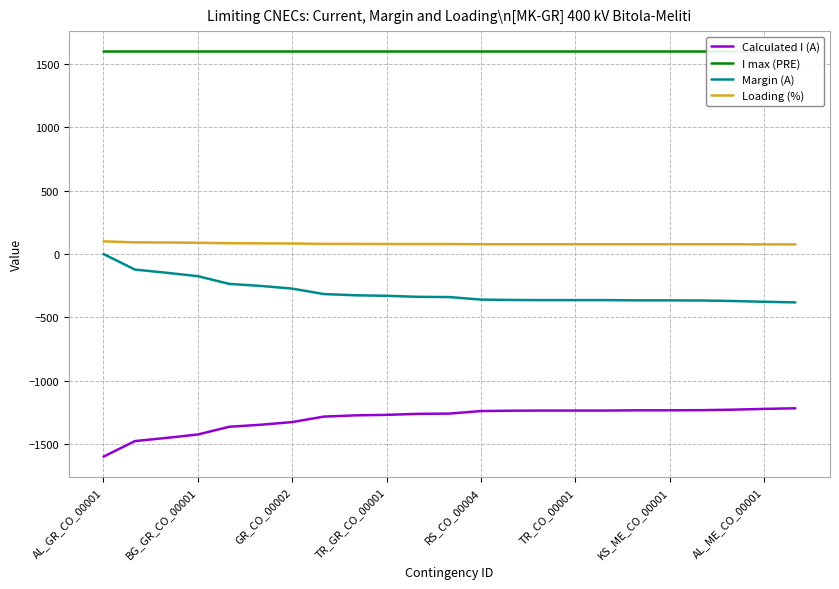

Rank the series by their maximum value, from lowest to highest.

Calculated I (A), Margin (A), Loading (%), I max (PRE)